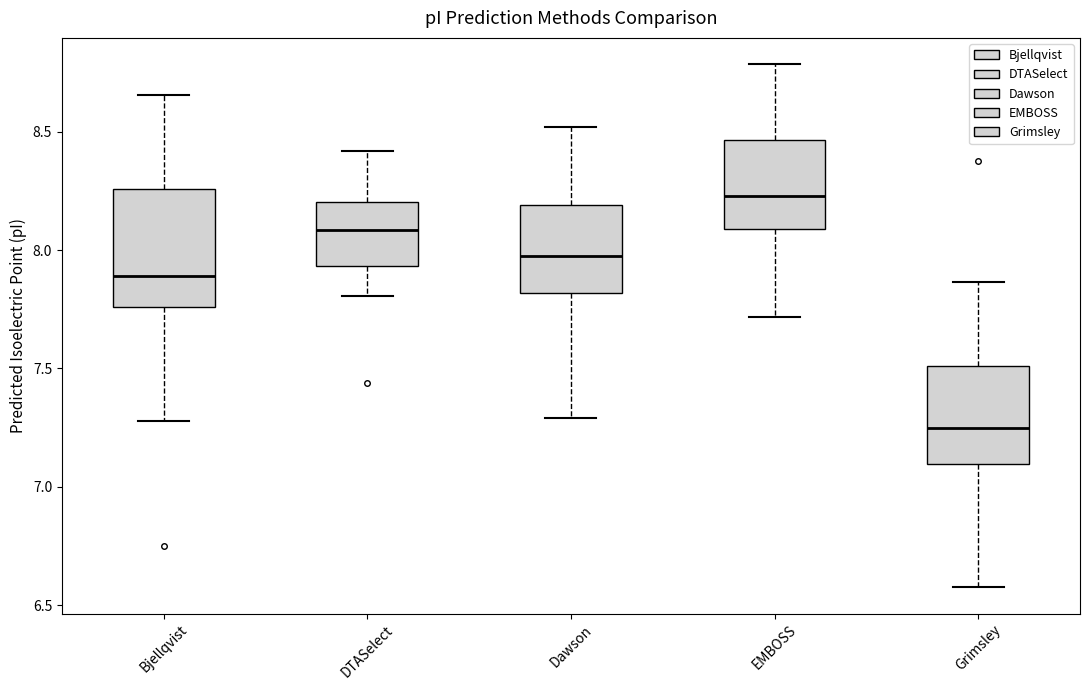

Which box is the tallest, from its lower edge to its upper edge?

Bjellqvist